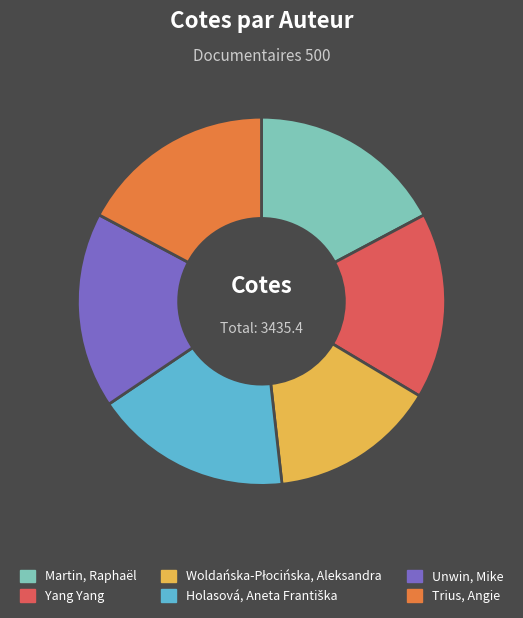

Does Martin, Raphaël represent more than half of the total?

No